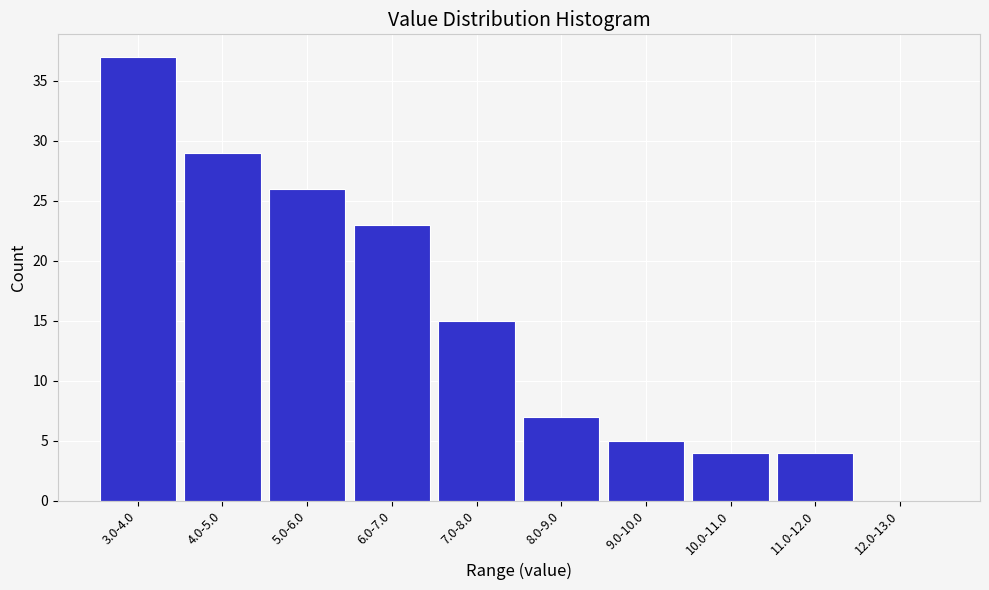

Reading left to right, extract all data points from this chart.

3.0-4.0=37	4.0-5.0=29	5.0-6.0=26	6.0-7.0=23	7.0-8.0=15	8.0-9.0=7	9.0-10.0=5	10.0-11.0=4	11.0-12.0=4	12.0-13.0=0